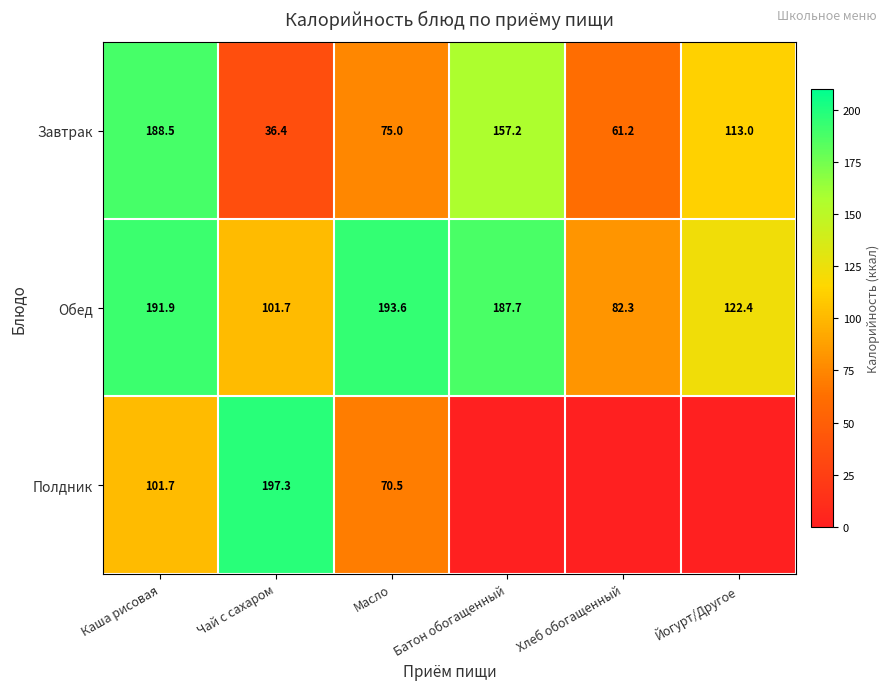

Is it true that Обед equals 82.3 at Хлеб обогащенный?

True